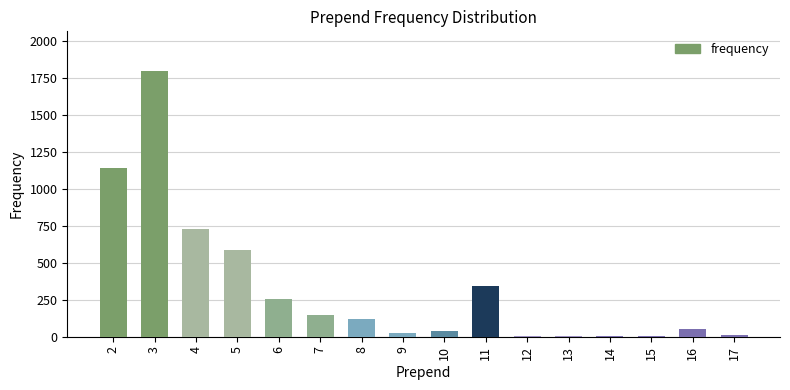

True or false: the data shows 53 at 16.

True